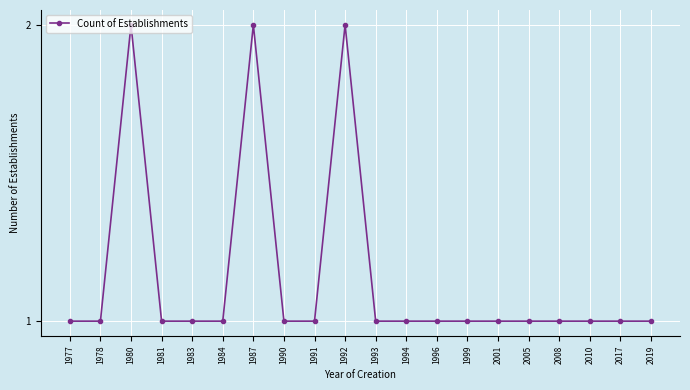

Does the chart display data point markers on the line(s)?

Yes